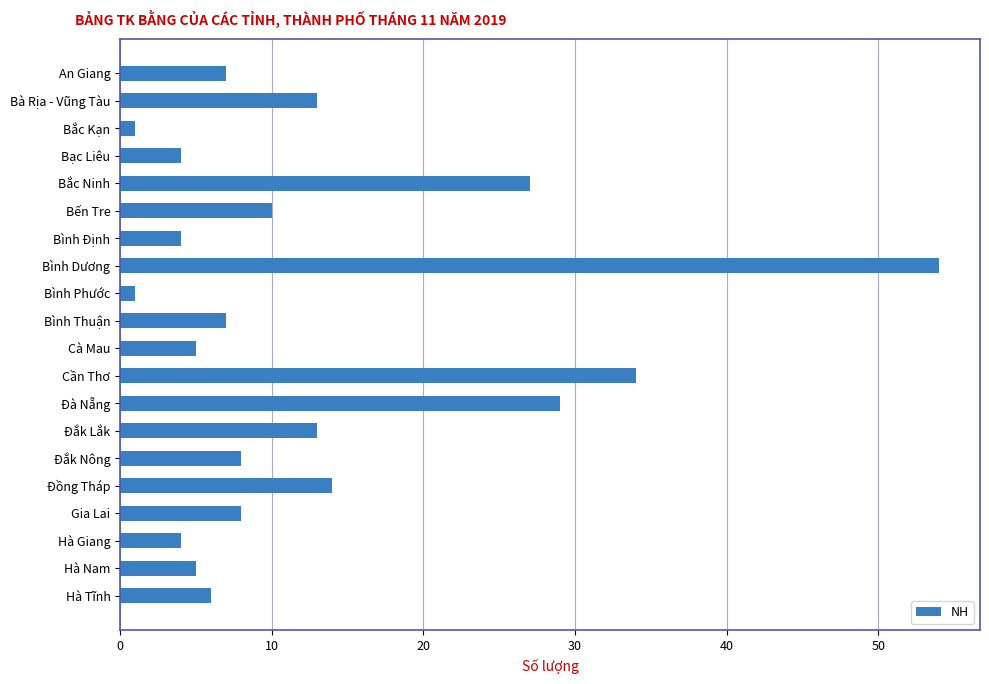

Is it true that the value at Cần Thơ is 34?

True